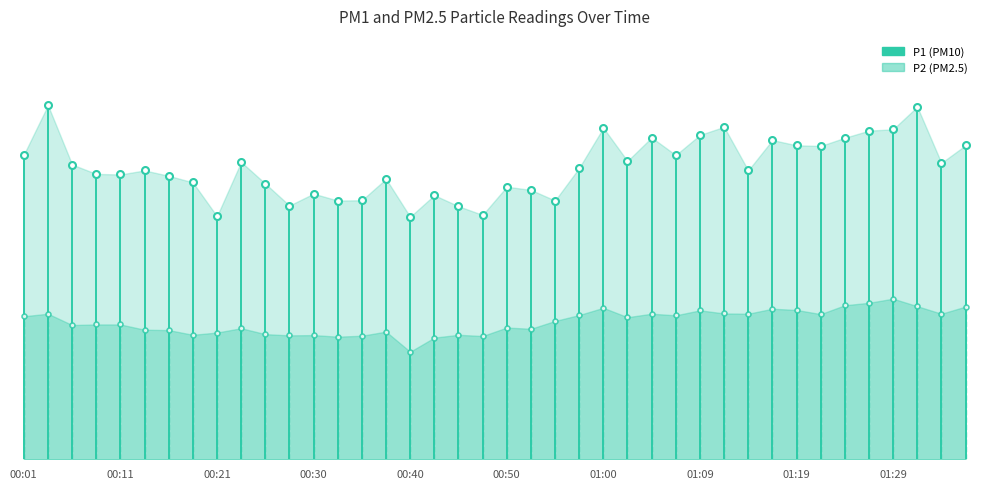

List the series in order of their overall mean, lowest first.

P2, P1